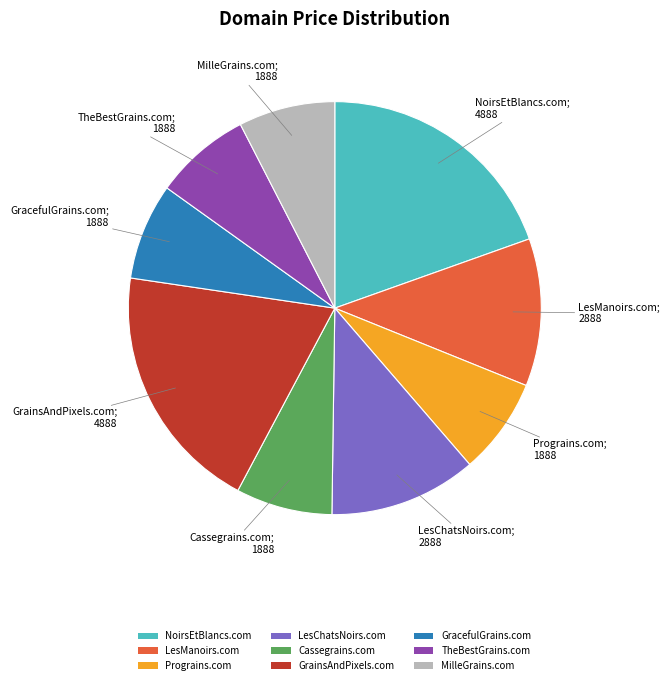

Approximately how many times larger is the value at Prograins.com compared to TheBestGrains.com?

1.0